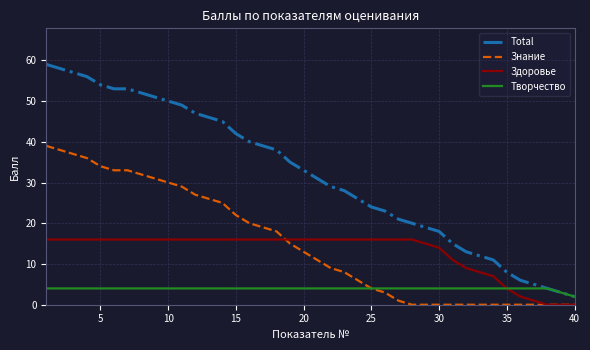

What are all the series names shown in the legend?

Total, Знание, Здоровье, Творчество